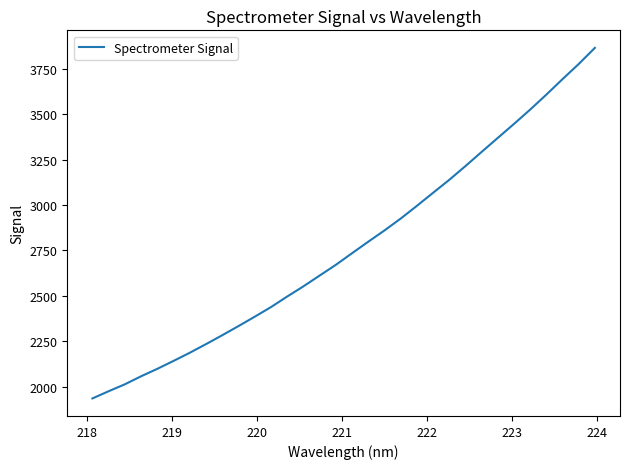

What is the difference between the maximum and minimum values?

1927.9